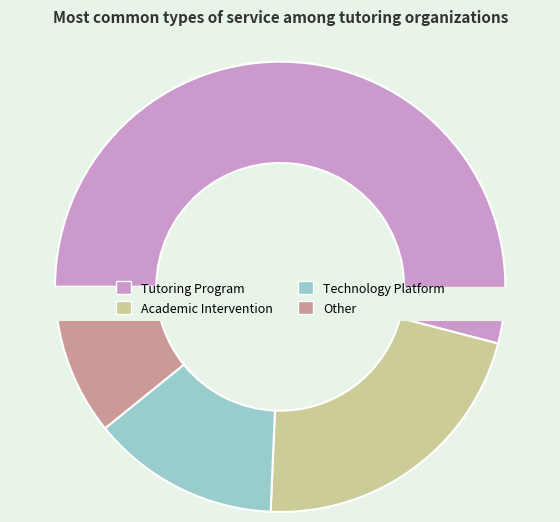

What percentage is the Technology Platform slice, to the nearest percent?

14%